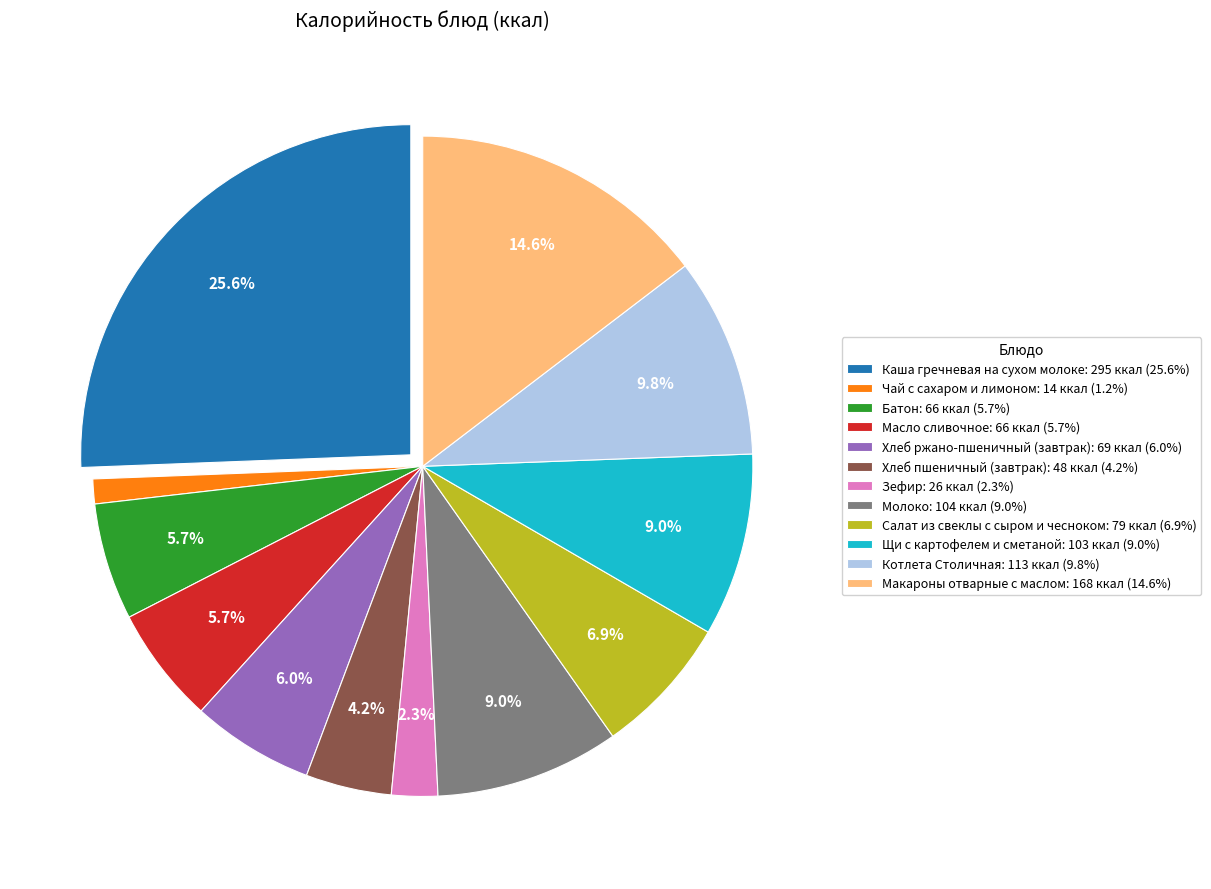

What percentage do Зефир: 26 ккал (2.3%) and Каша гречневая на сухом молоке: 295 ккал (25.6%) together represent?

27.9%